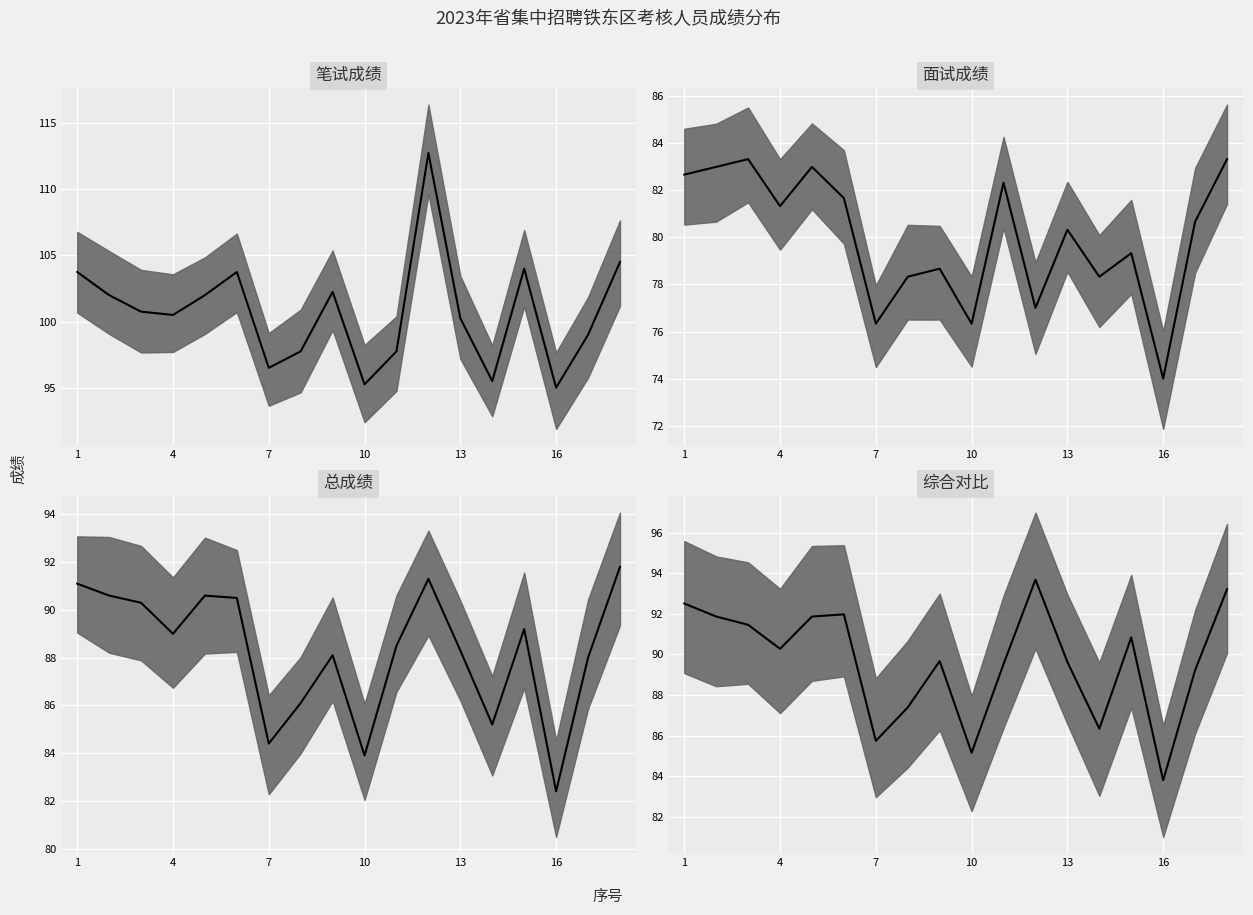

At how many categories does at least one series exceed 106?

1